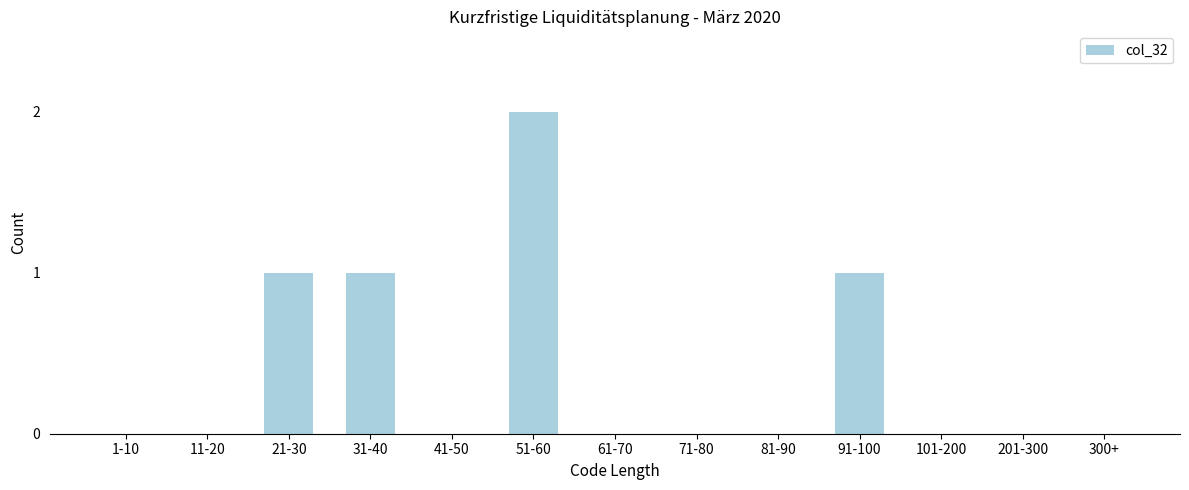

Reading left to right, extract all data points from this chart.

1-10=0	11-20=0	21-30=1	31-40=1	41-50=0	51-60=2	61-70=0	71-80=0	81-90=0	91-100=1	101-200=0	201-300=0	300+=0